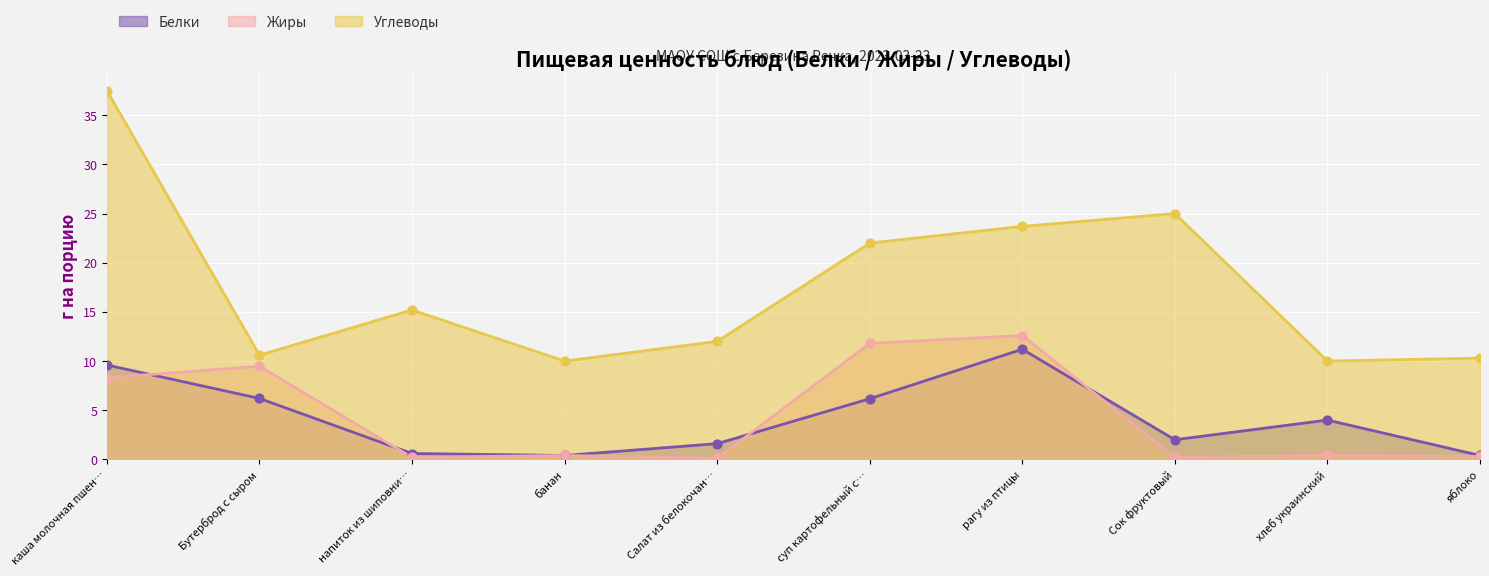

Which series reaches the maximum Y coordinate?

Углеводы